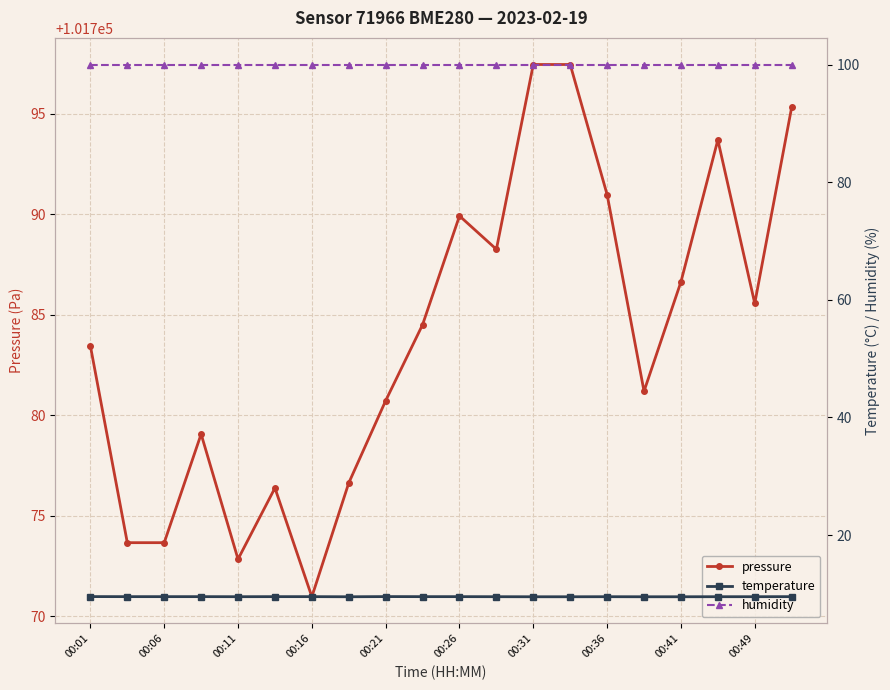

At which label does pressure reach its minimum?

00:16